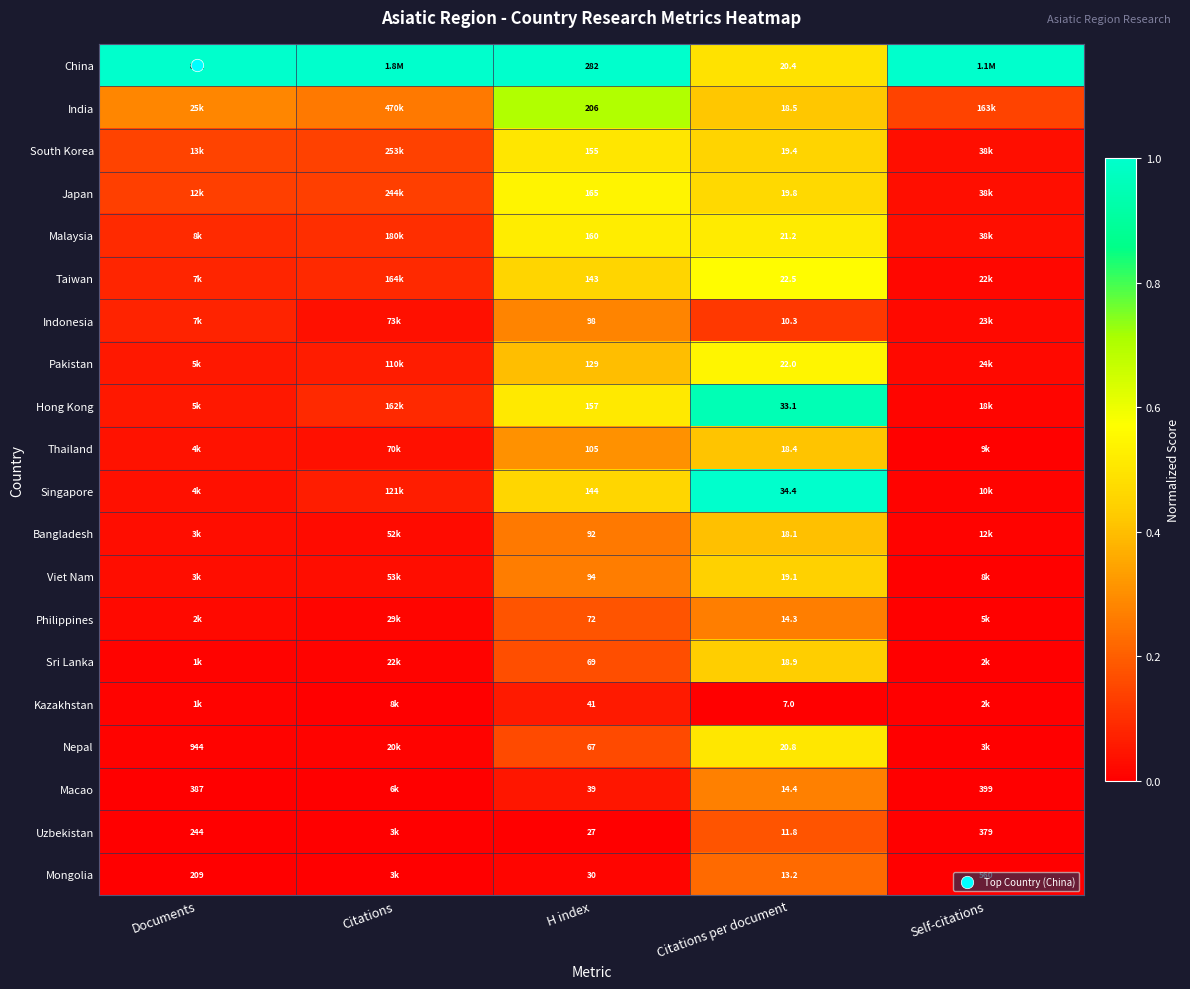

How many categories are shown in the chart?

5